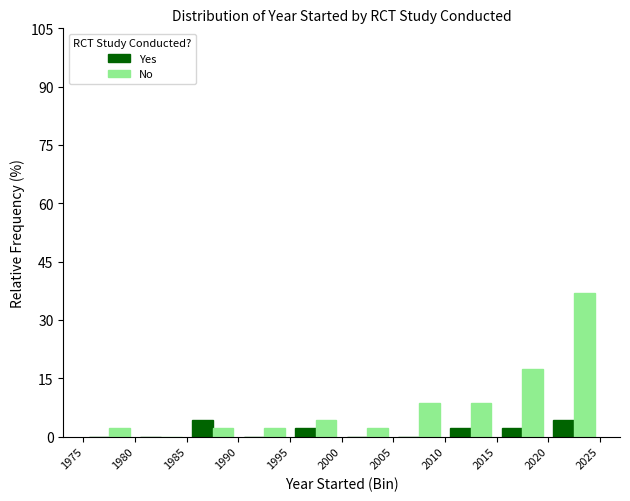

What is the sum of all No values?

84.8